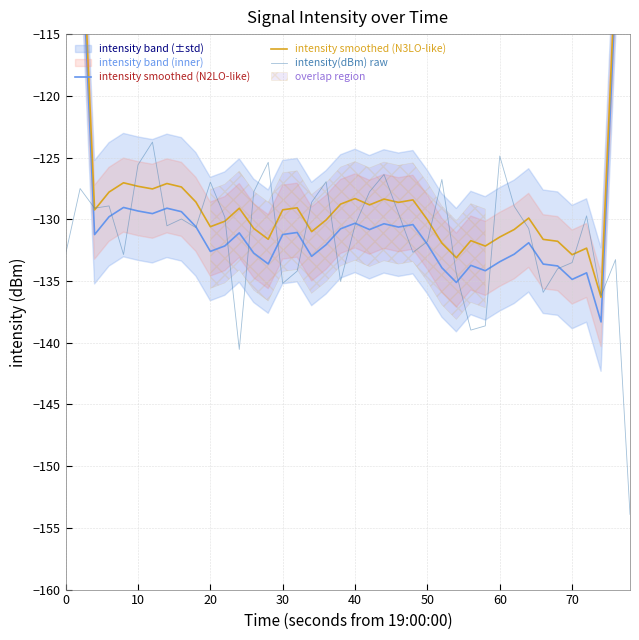

The intensity(dBm) raw series shows -127.0 at 20. True or false?

True